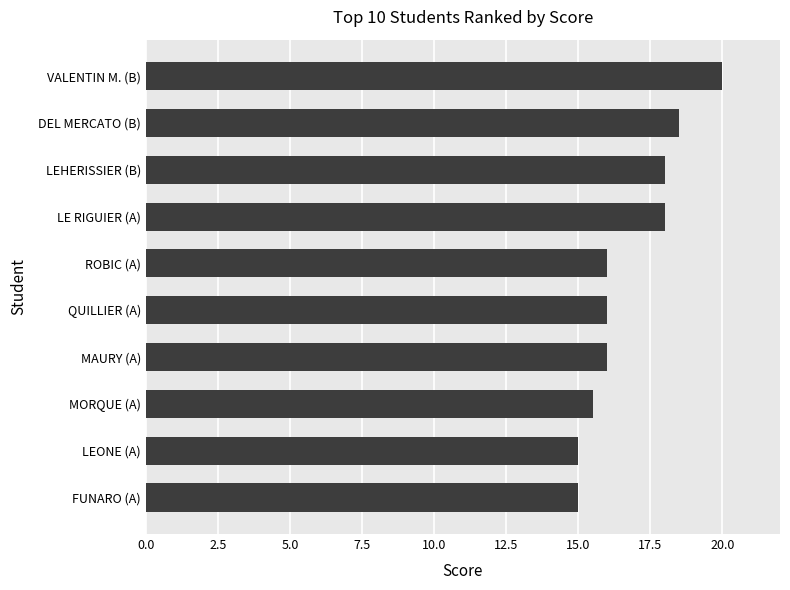

True or false: the data shows 15.0 at LEONE (A).

True